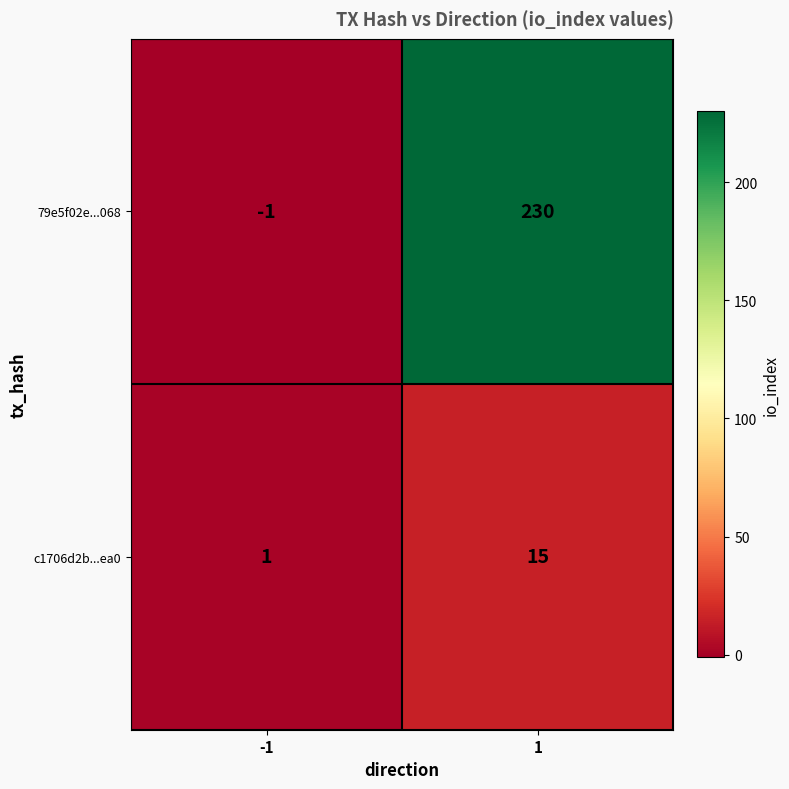

At how many categories does at least one series exceed 79?

1